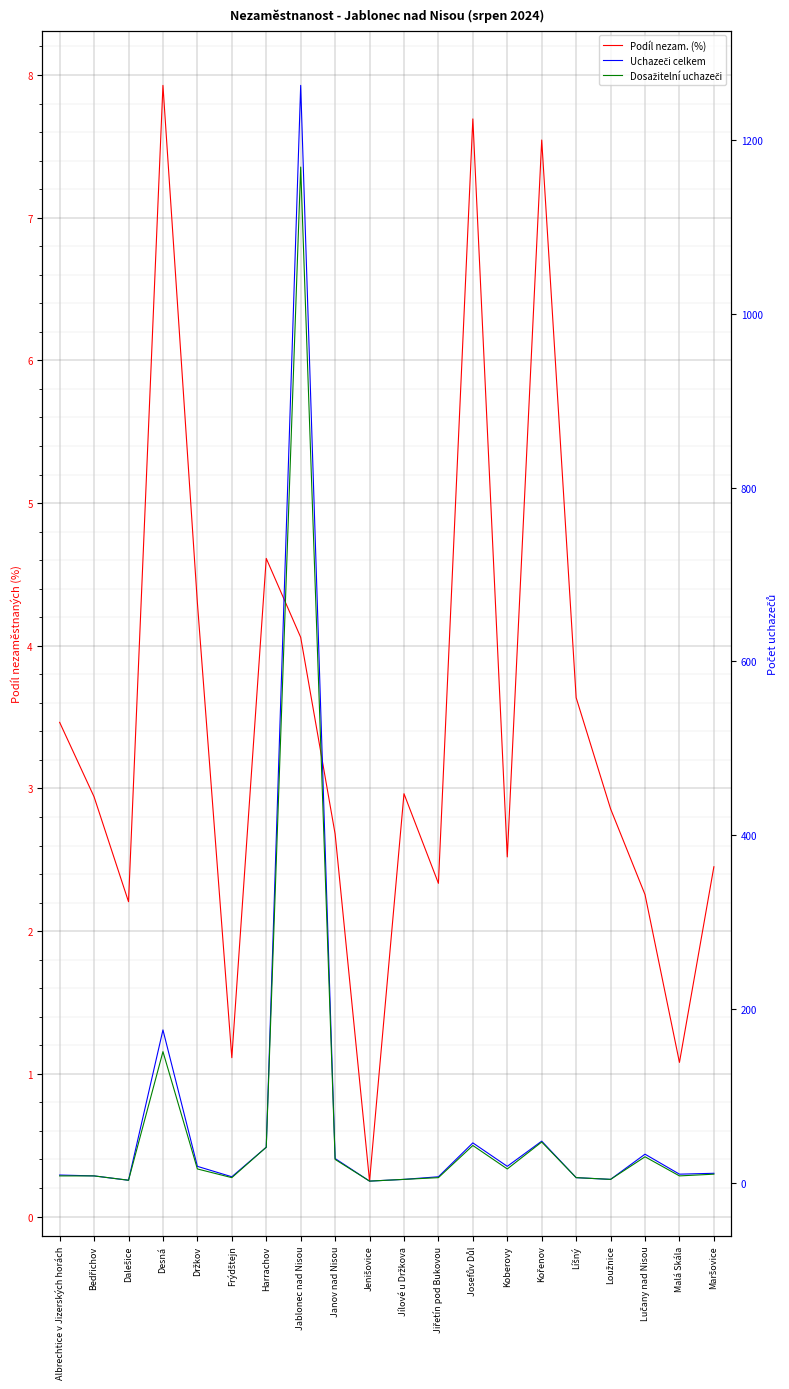

What are all the series names shown in the legend?

Podíl nezam. (%), Uchazeči celkem, Dosažitelní uchazeči